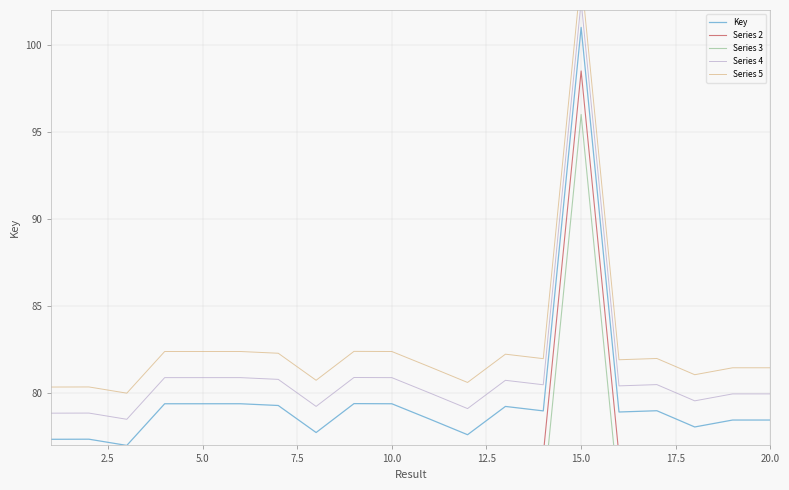

Rank the series by their average value, from highest to lowest.

Series 5, Series 4, Key, Series 2, Series 3